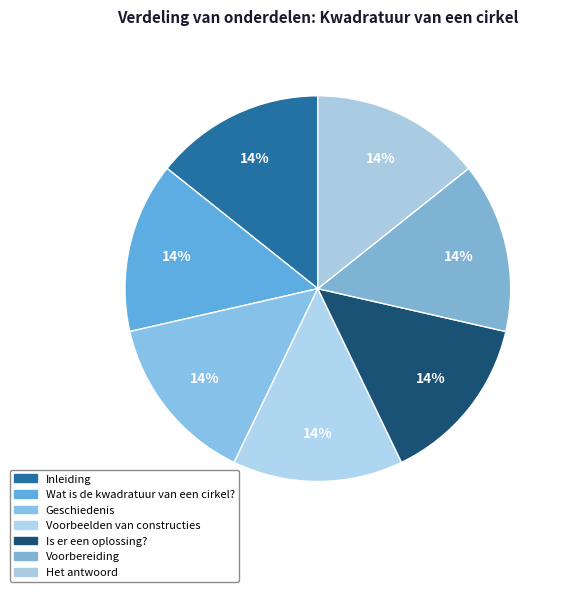

What is the total percentage of Inleiding and Is er een oplossing??

28.6%